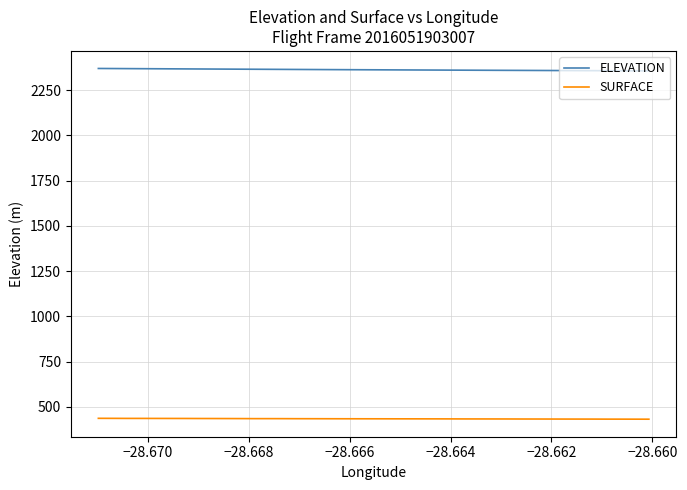

List the series in order of their peak value, lowest first.

SURFACE, ELEVATION